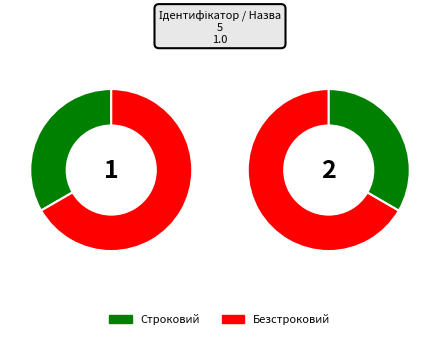

Which category accounts for the majority?

Безстроковий